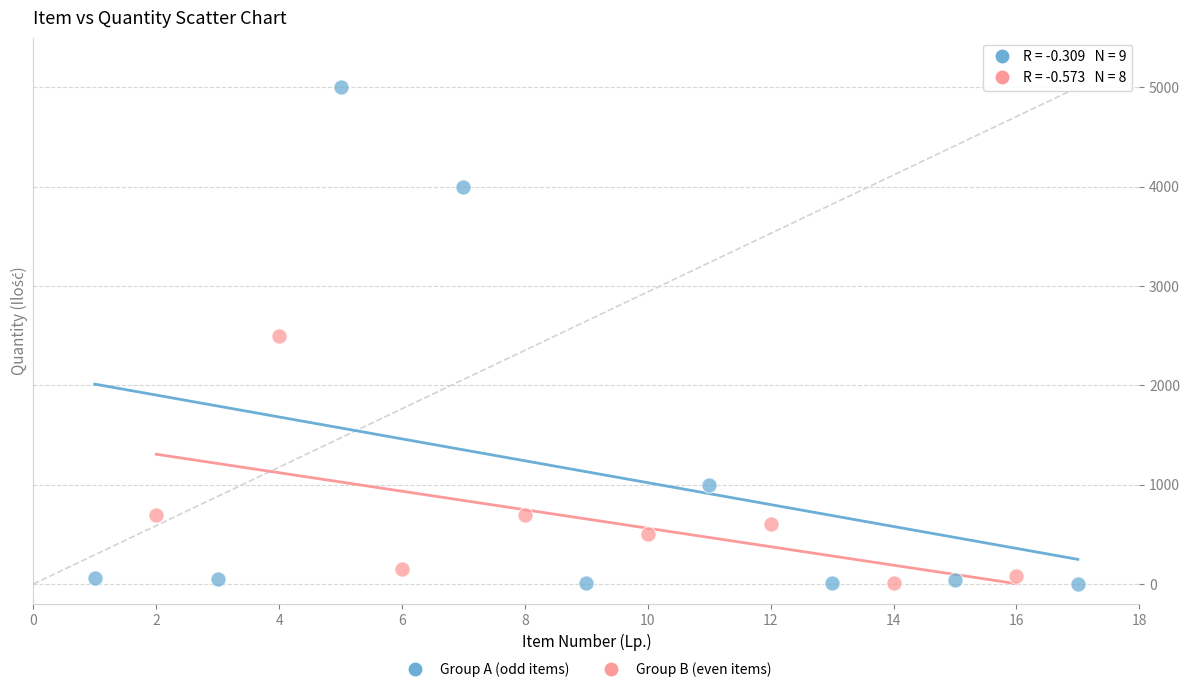

Which series reaches the maximum Y coordinate?

Group A (odd items)